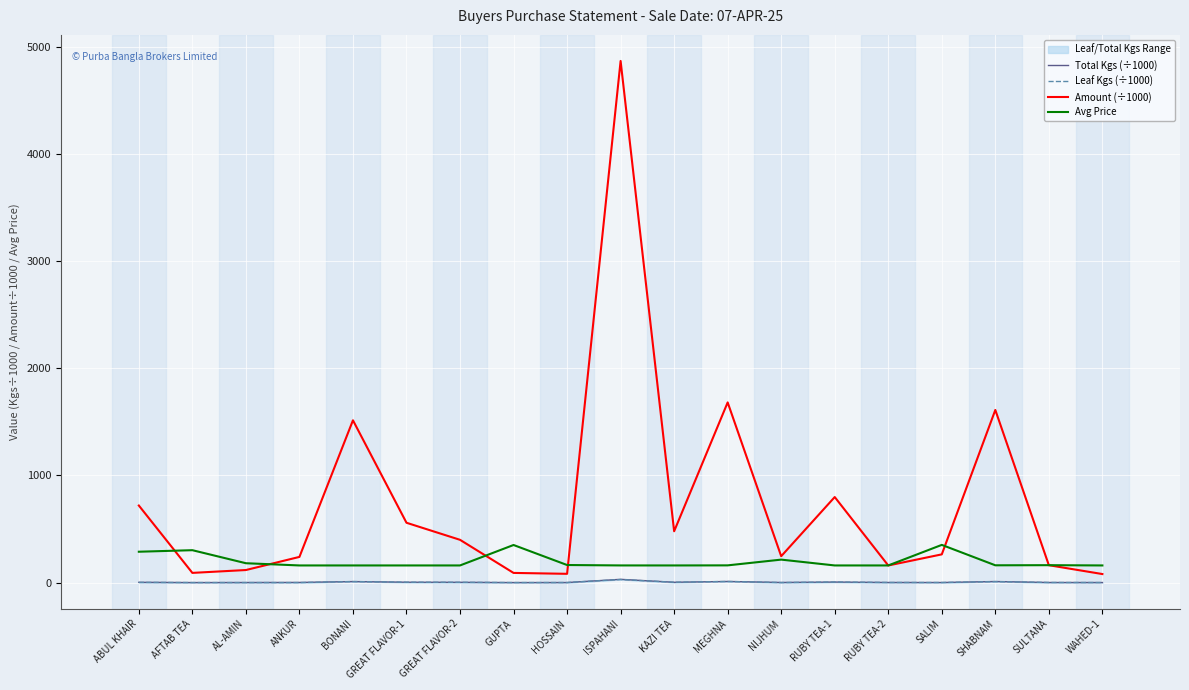

What is the label of the 12th point from the right?

GUPTA